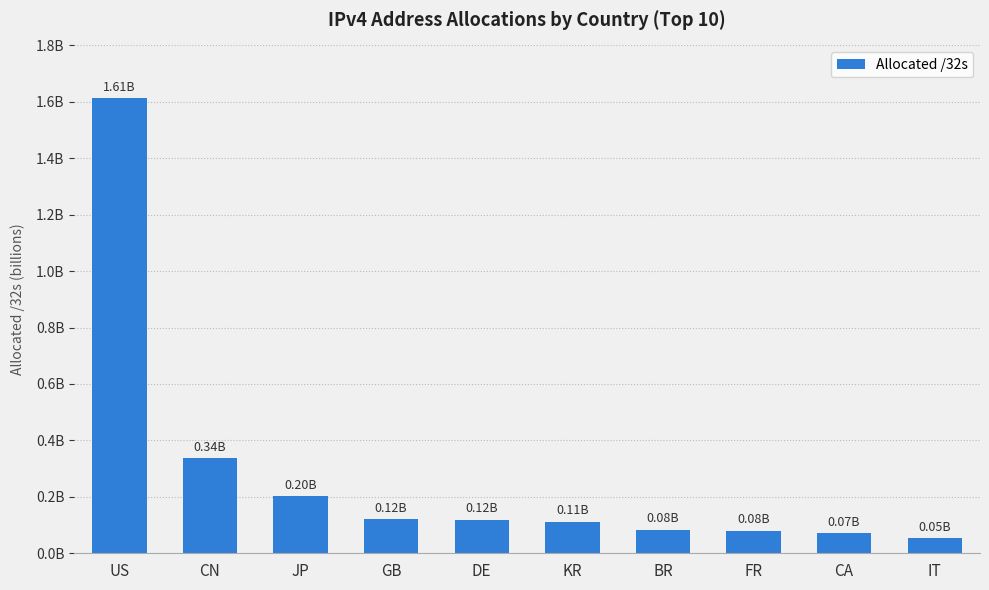

Does the chart contain any negative values?

No